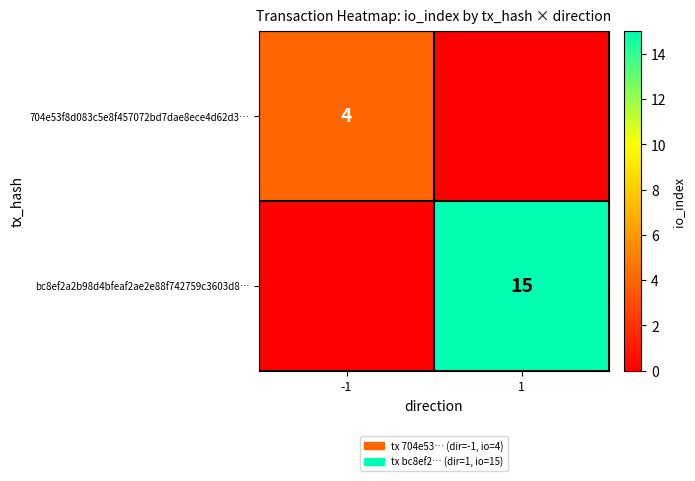

True or false: 704e53f8d083c5e8f457072bd7dae8ece4d62d3… has a value of 4 at -1.

True